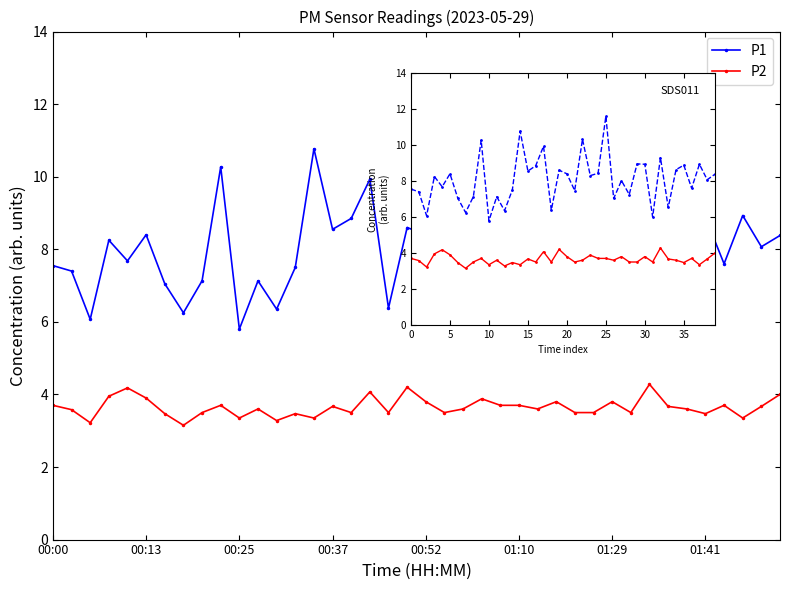

Which has a higher value, 14 or 00:25?

14